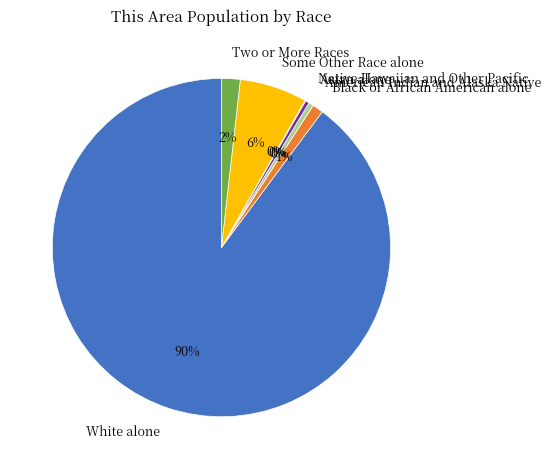

True or false: American Indian and Alaska Native accounts for 11% of the total.

False